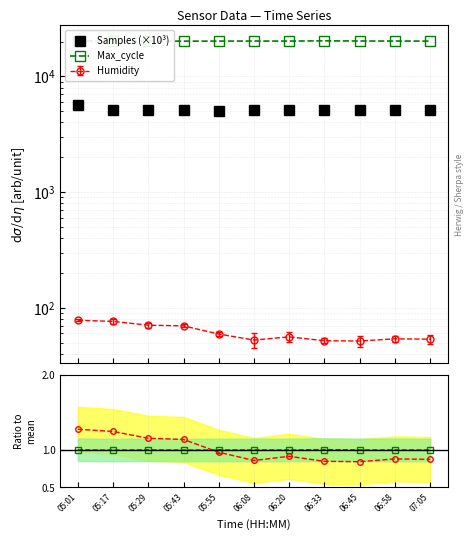

What position from the left is 05:43?

4